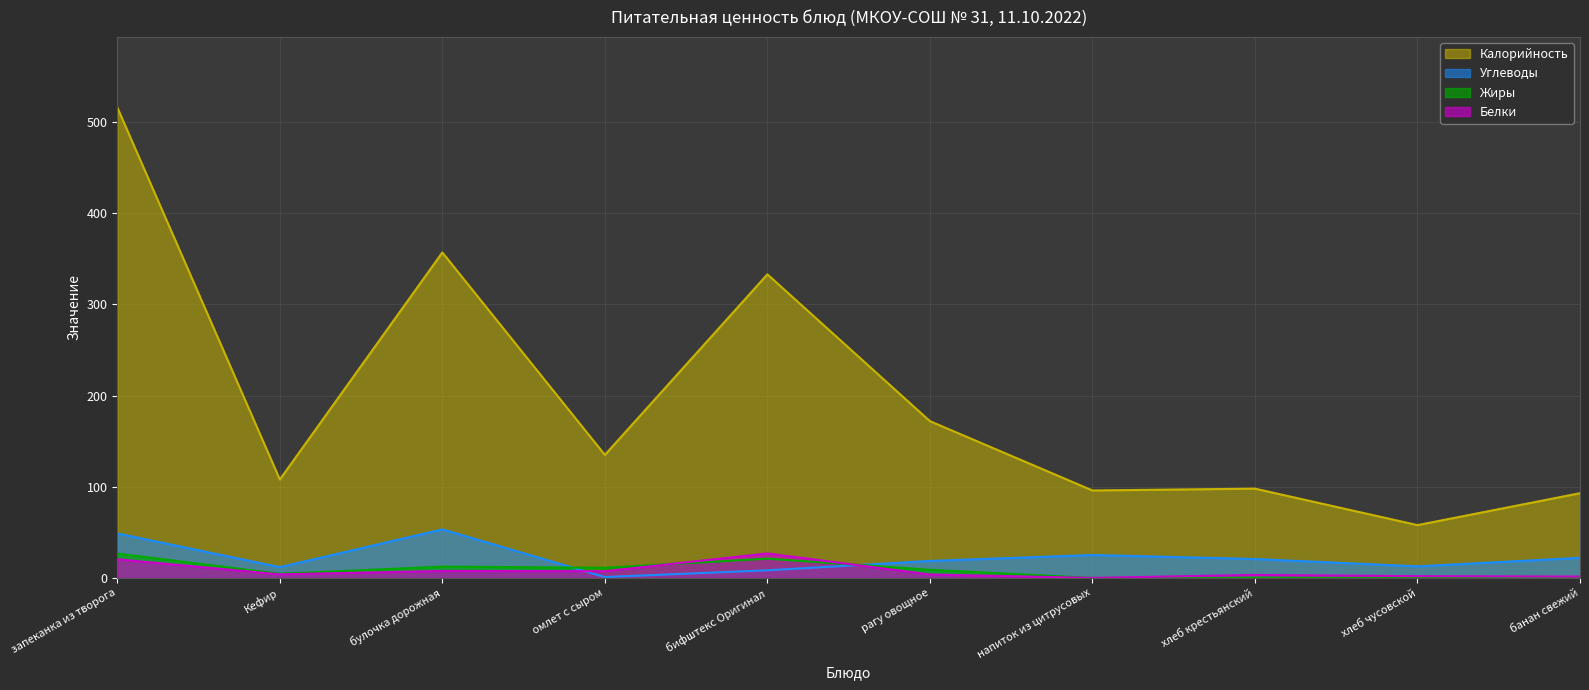

List the labels in order of Жиры value, largest first.

запеканка из творога, бифштекс Оригинал, булочка дорожная, омлет с сыром, рагу овощное, Кефир, хлеб крестьянский, хлеб чусовской, напиток из цитрусовых, банан свежий